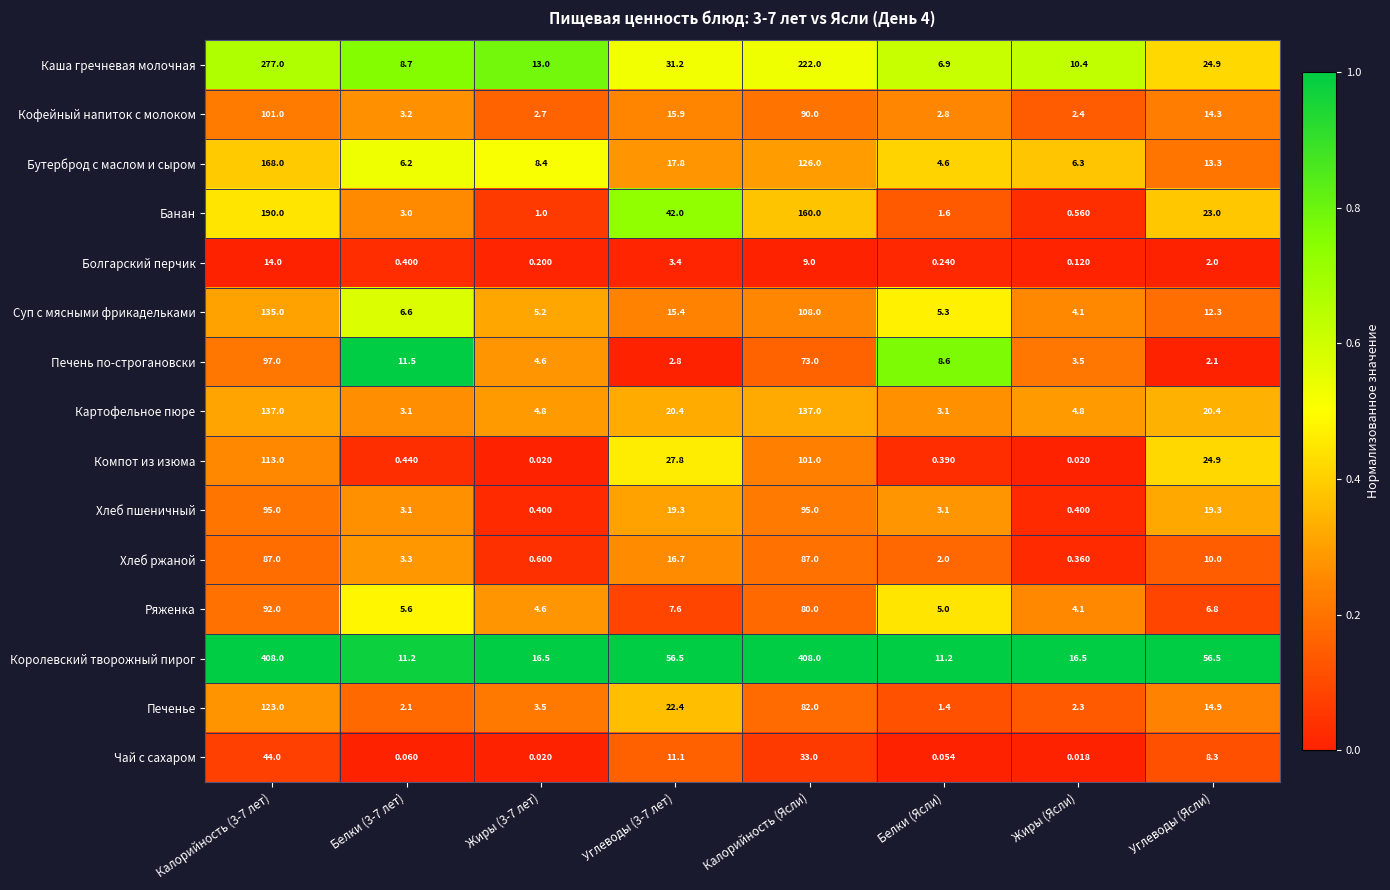

Which series has the largest total across all categories?

Королевский творожный пирог